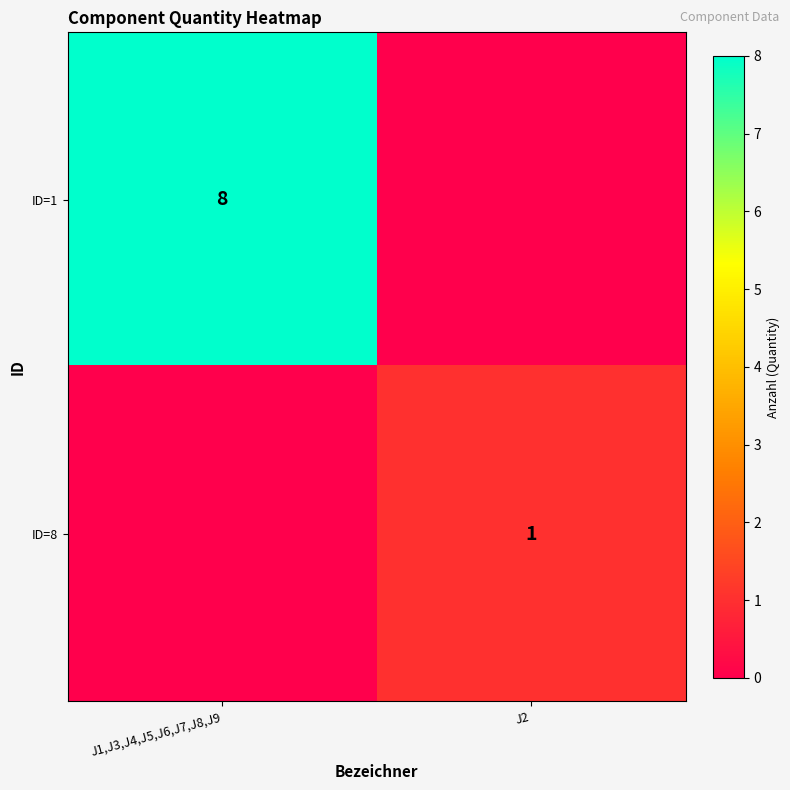

Is it true that ID=1 equals 4 at J1,J3,J4,J5,J6,J7,J8,J9?

False